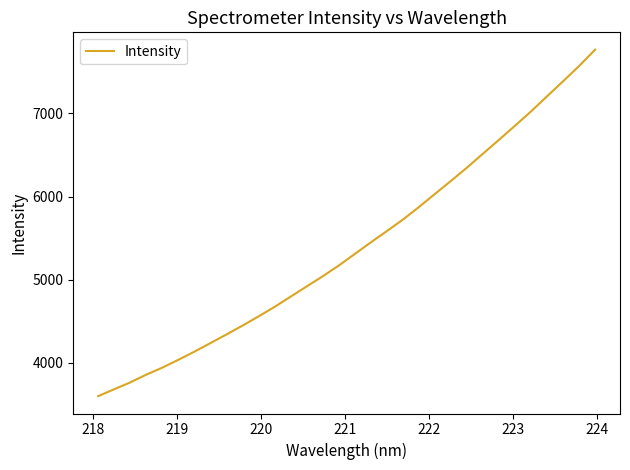

What is the difference between the maximum and minimum values?

4167.0